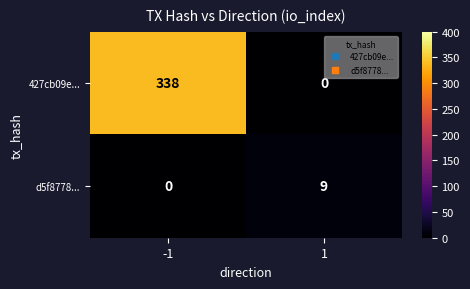

Between -1 and 1, which series saw the biggest shift?

427cb09e...